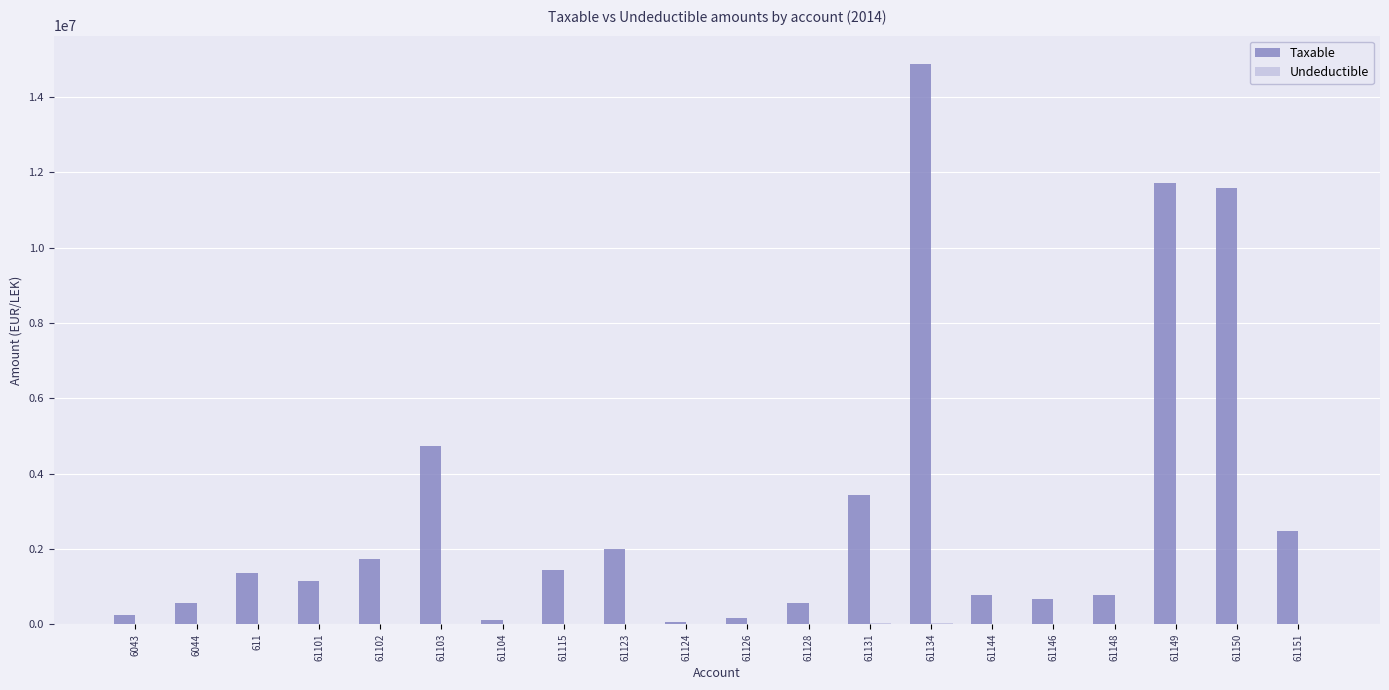

At which category is the sum across all series the highest?

61134